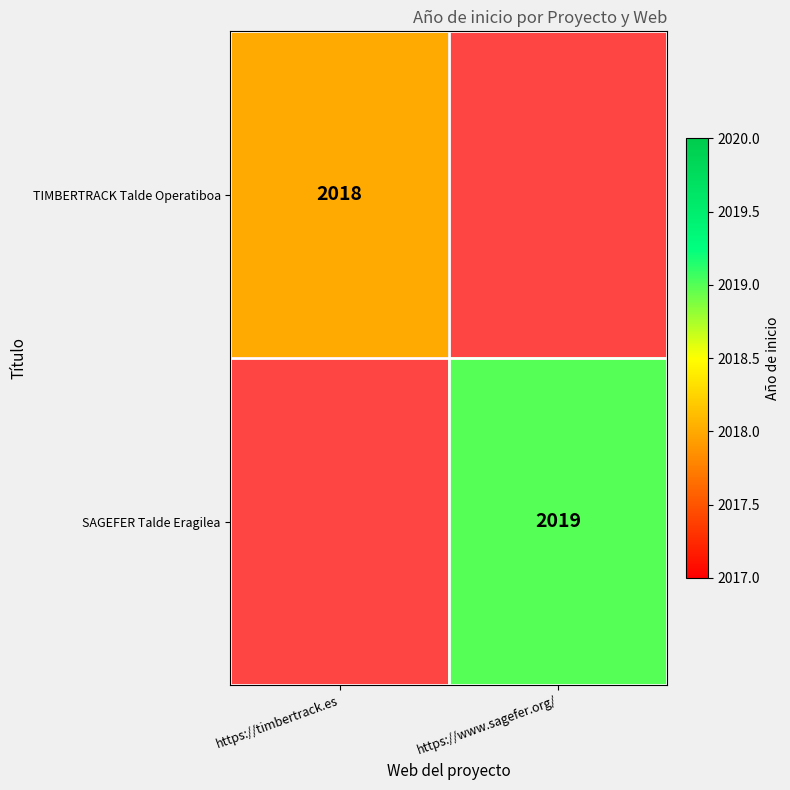

The value of SAGEFER Talde Eragilea at https://www.sagefer.org/ is 3147. True or false?

False